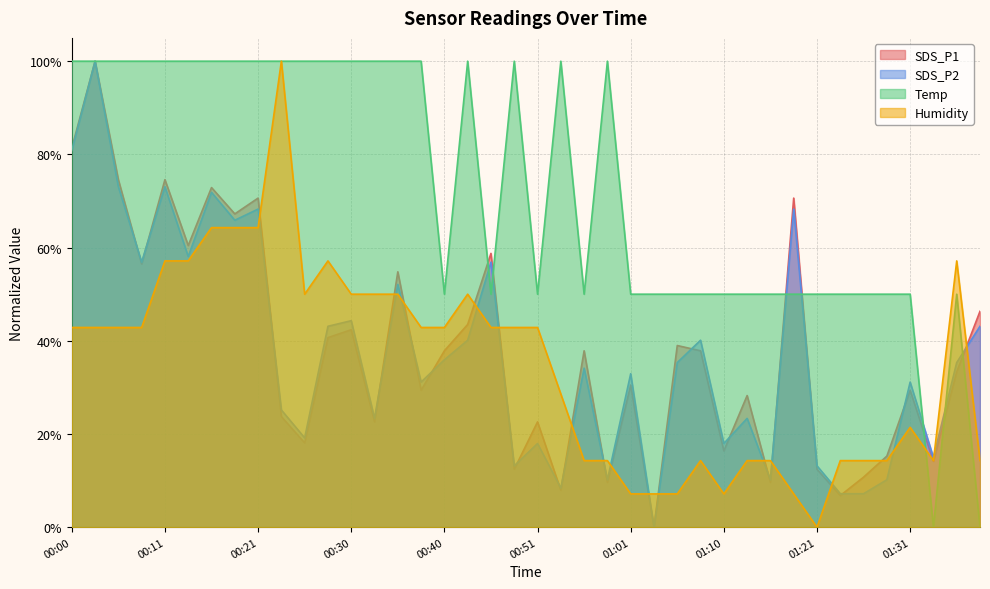

At which label is Humidity closest to 50?

00:26